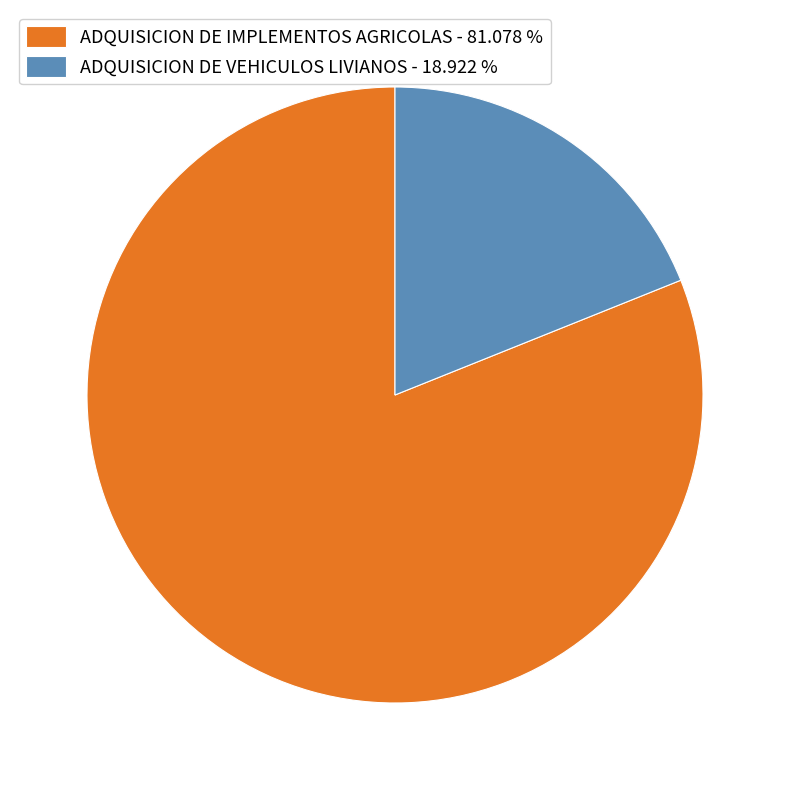

Does any single category account for the majority?

Yes